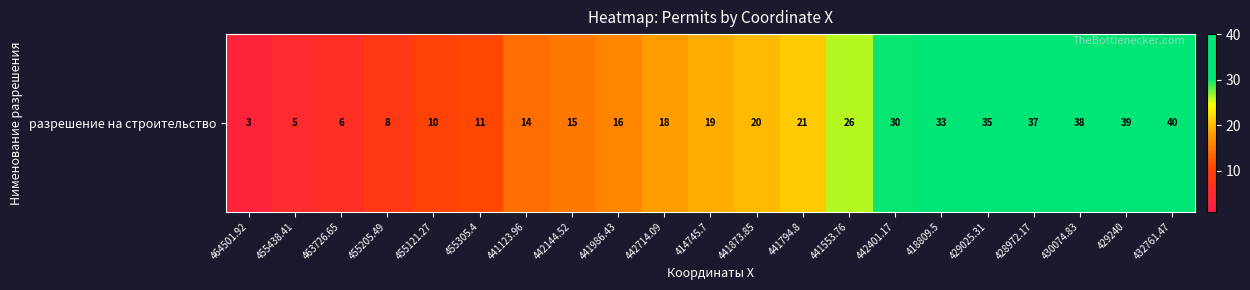

Reading left to right, transcribe all the data shown in this chart.

3	5	6	8	10	11	14	15	16	18	19	20	21	26	30	33	35	37	38	39	40